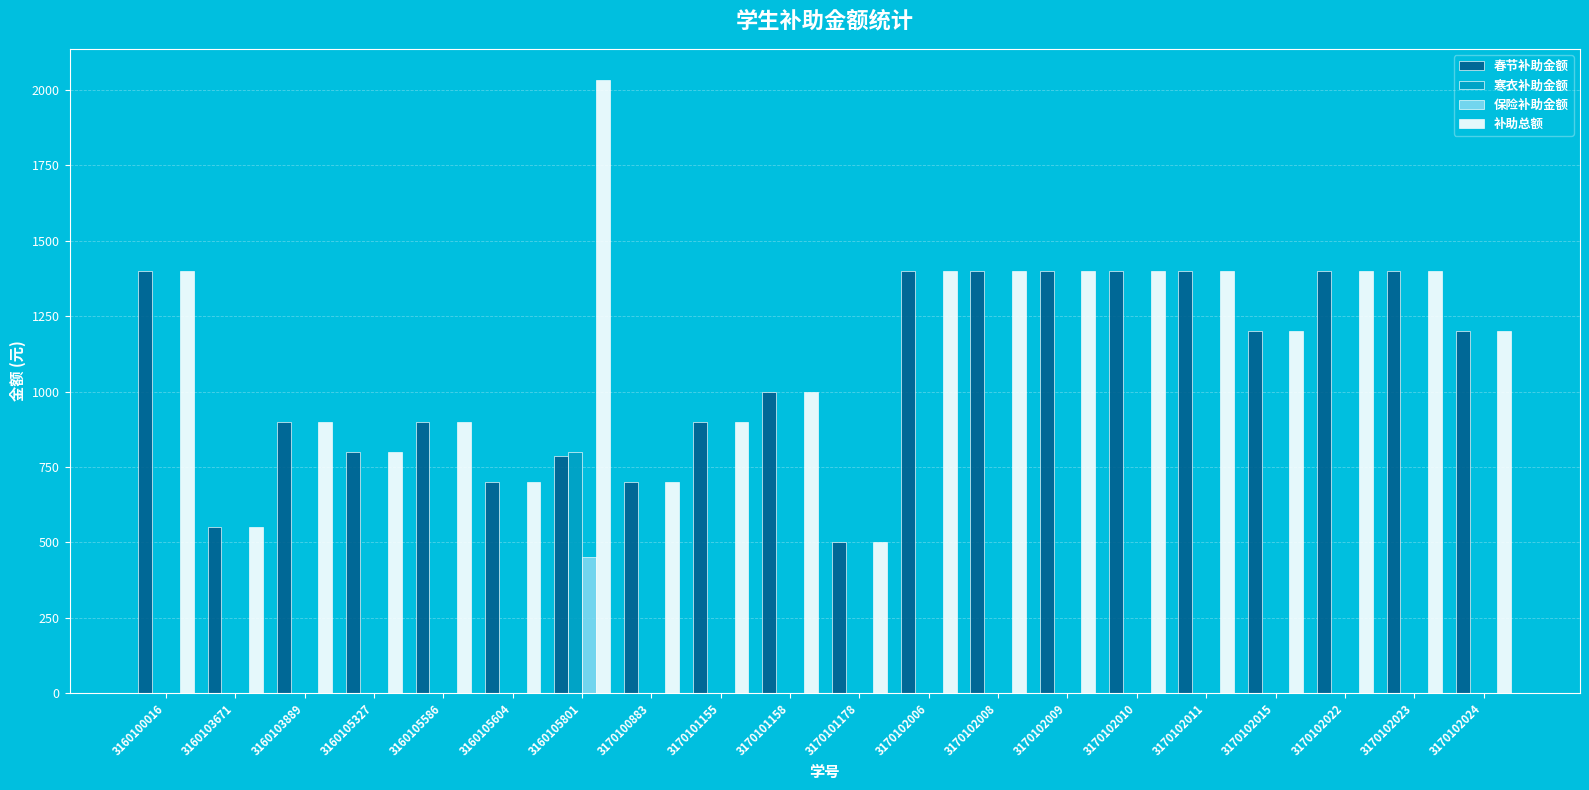

What is the sum of all 补助总额 values?

22585